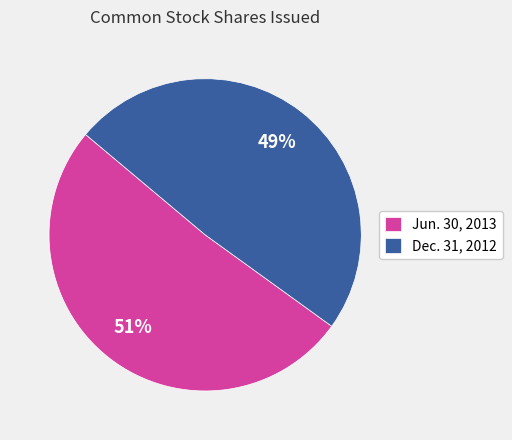

Which slice is the largest?

Jun. 30, 2013